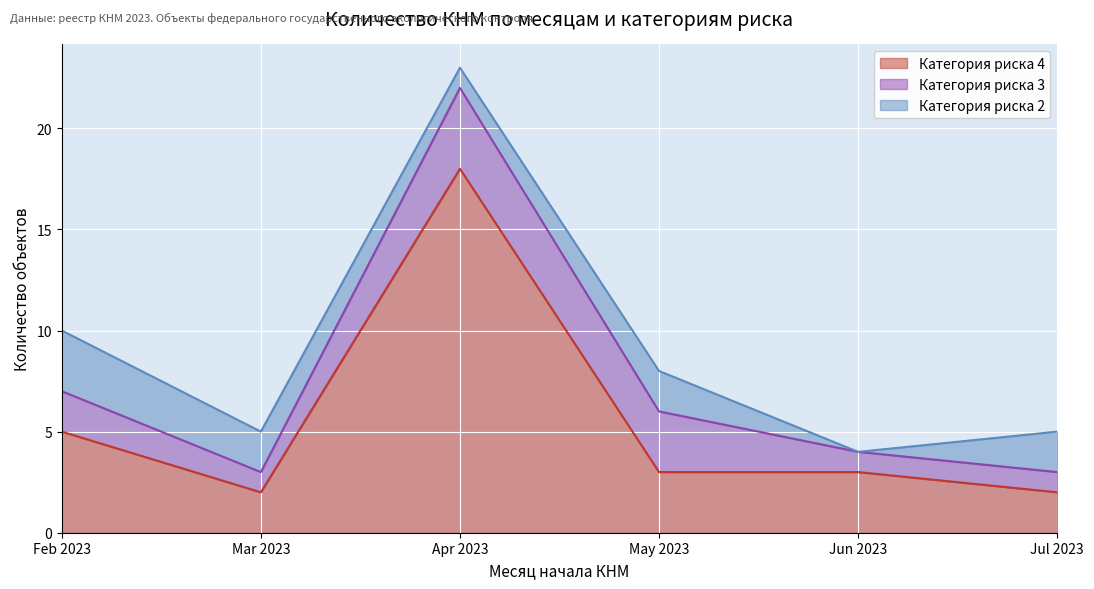

What is the total value across all series at Apr 2023?

23